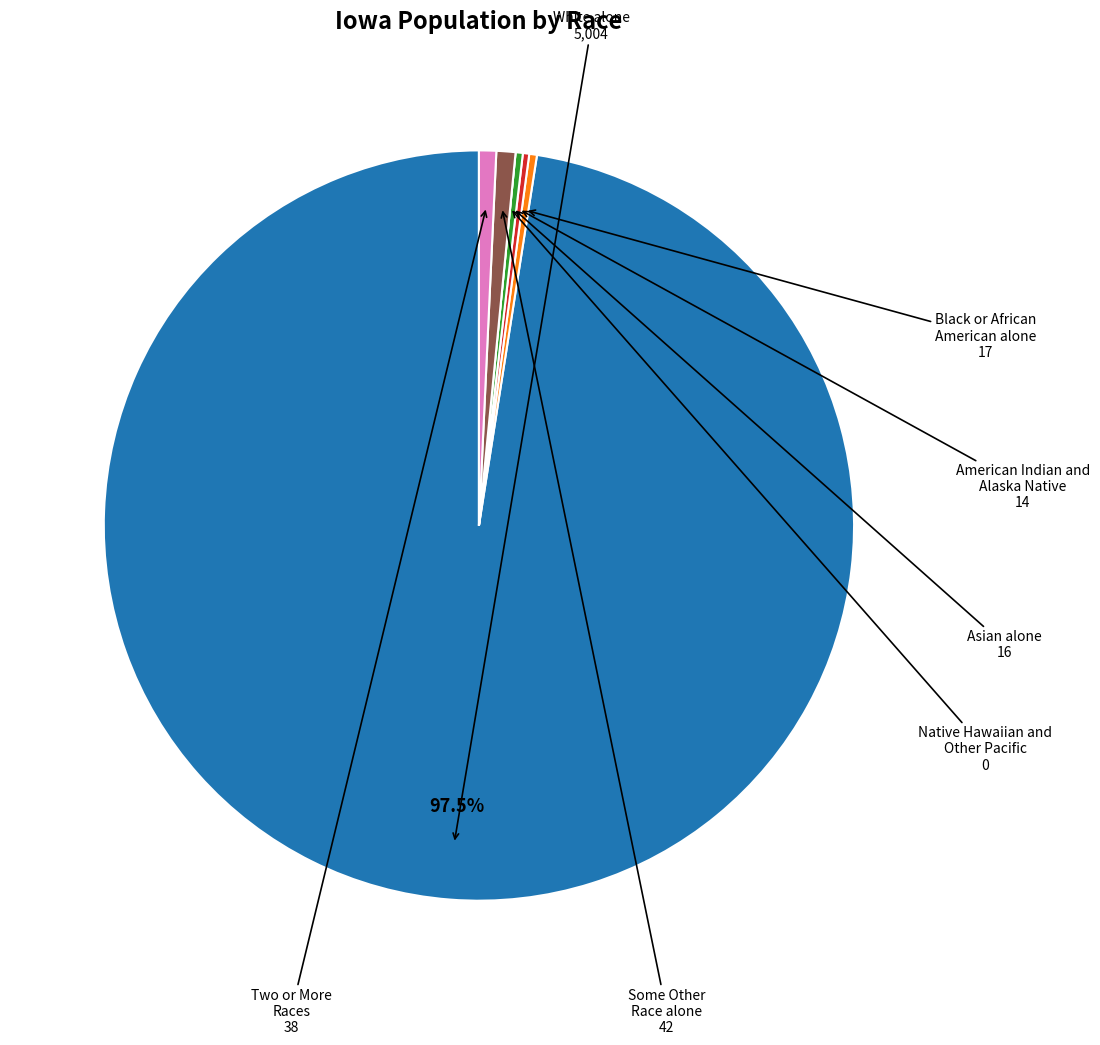

Is there a majority slice in this chart?

Yes